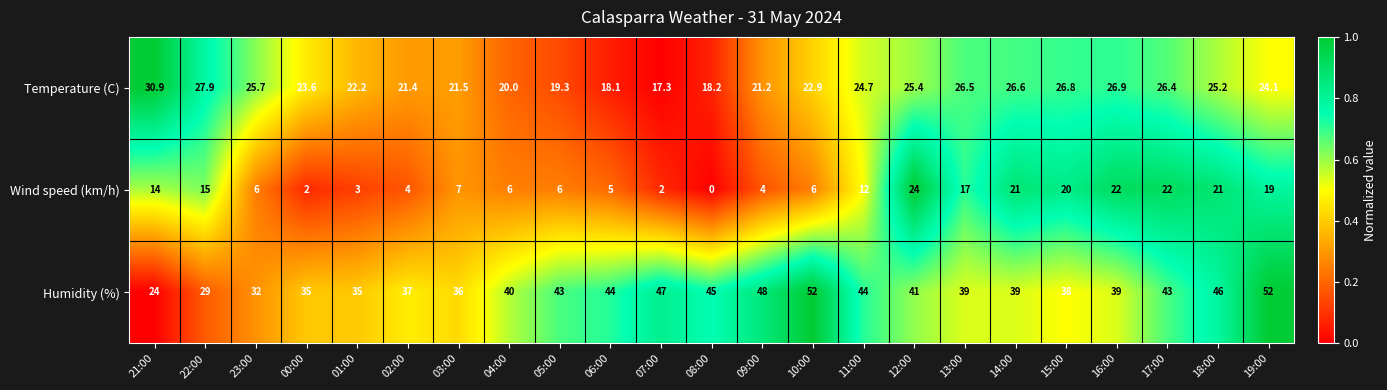

List the series in order of their peak value, lowest first.

Wind speed (km/h), Temperature (C), Humidity (%)